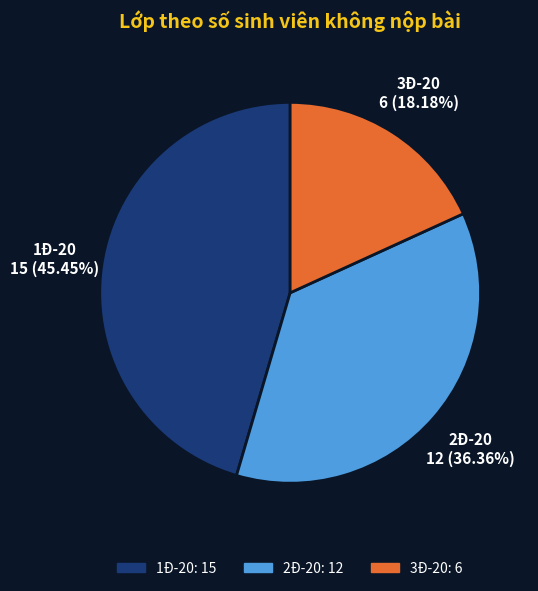

What is the total percentage of 1Đ-20 and 3Đ-20?

63.6%